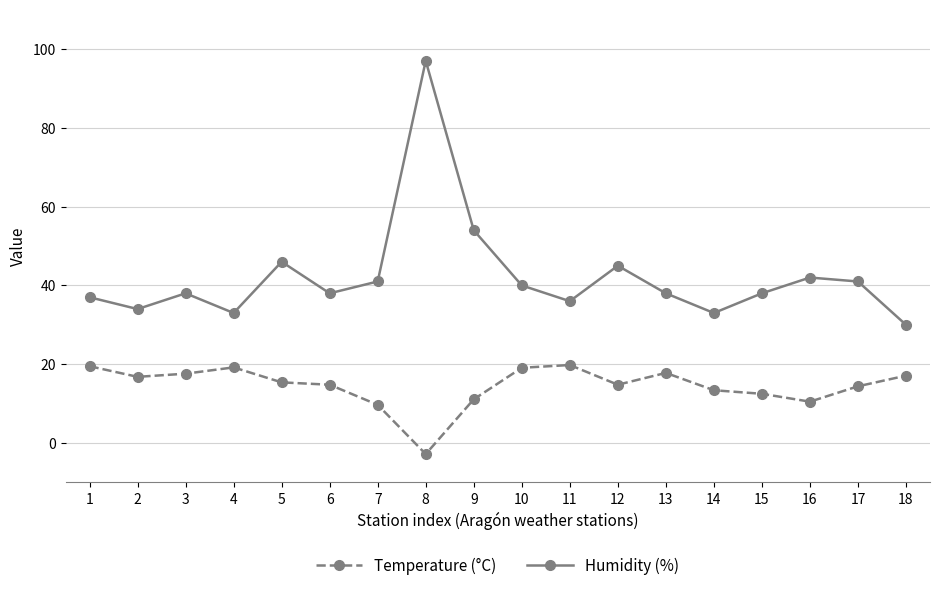

What is the minimum value for Humidity (%)?

30.0